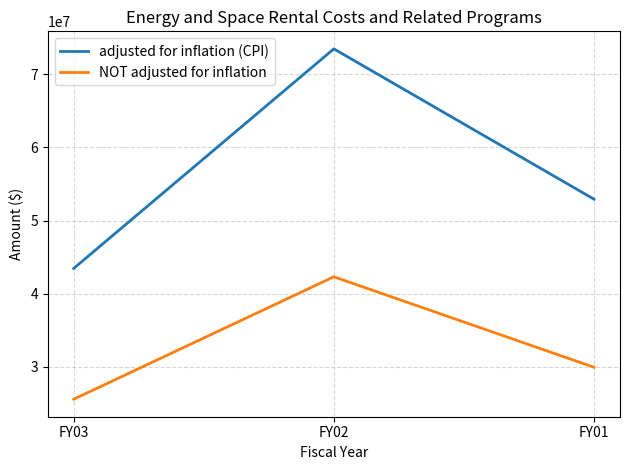

What is the difference between the maximum and second lowest values in the NOT adjusted for inflation series?

12367432